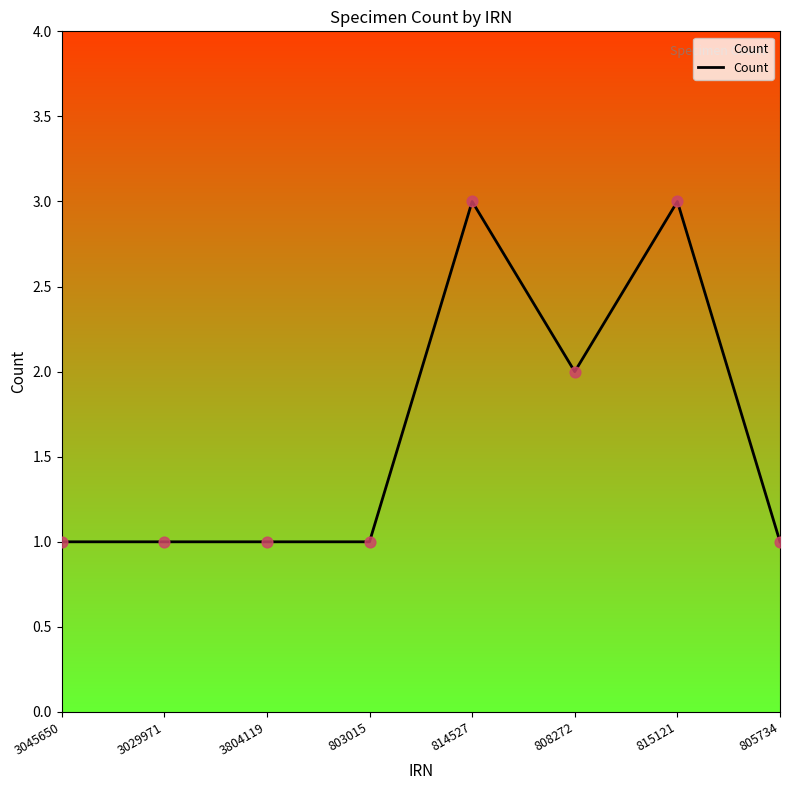

What is the change in value from 808272 to 815121?

+1